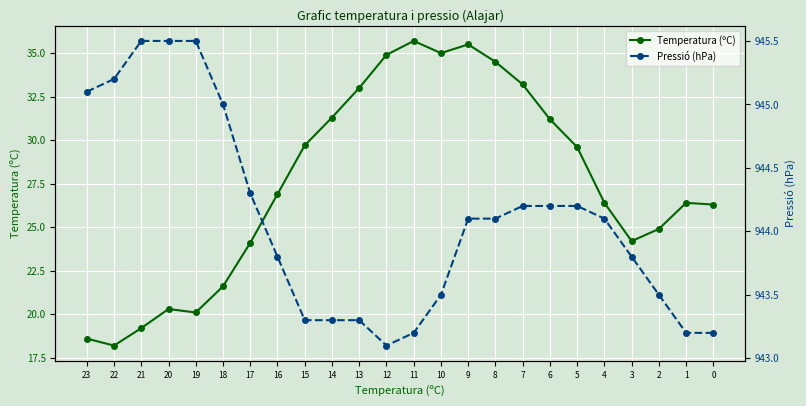

Which has a higher value, 9 or 0?

9